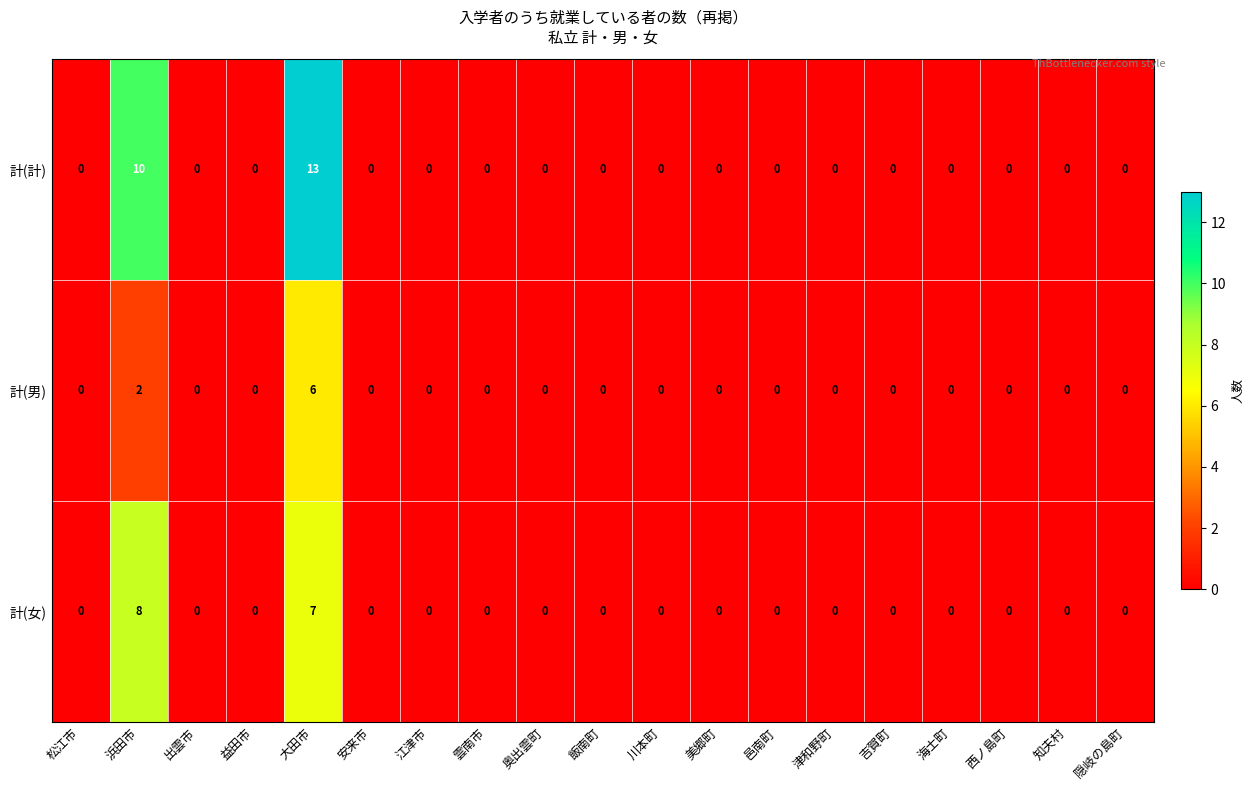

Which series has the largest total across all categories?

計(計)